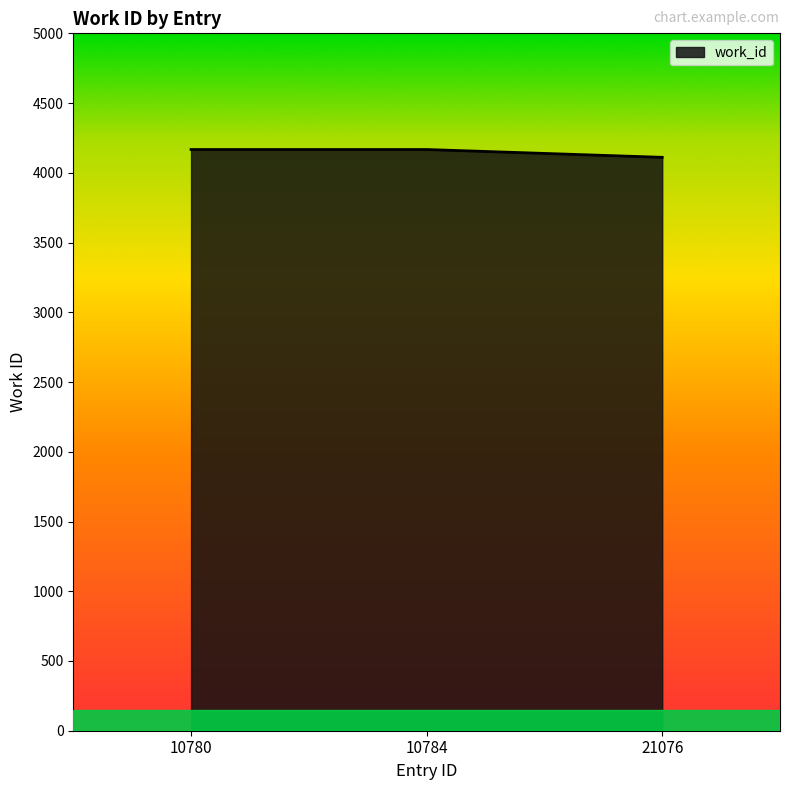

What is the difference between the maximum and minimum values?

56